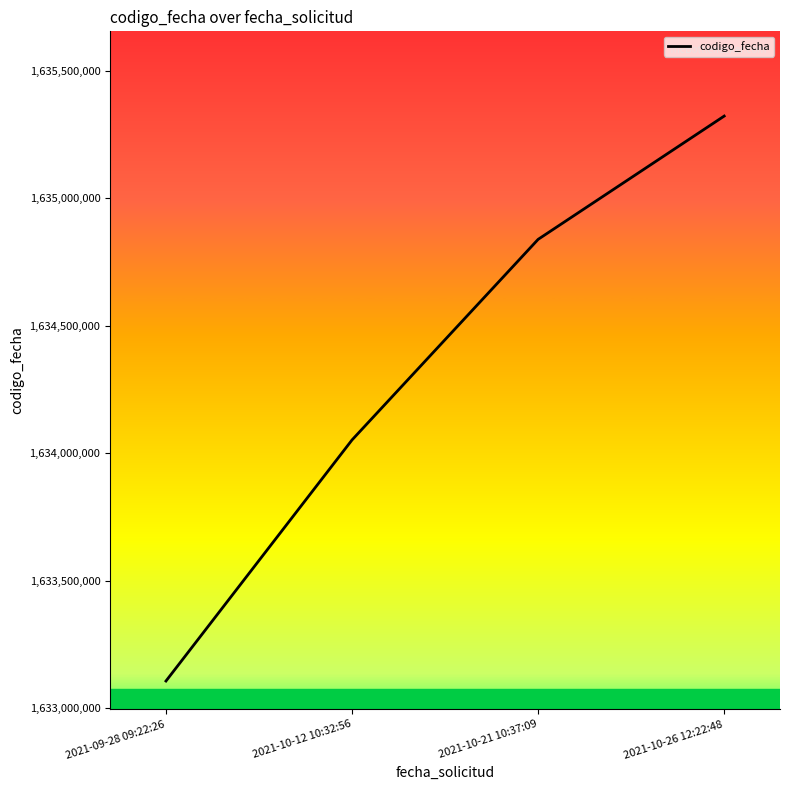

Reading right to left, what are all the values shown in this chart?

2021-10-26 12:22:48=1635323365	2021-10-21 10:37:09=1634839357	2021-10-12 10:32:56=1634051986	2021-09-28 09:22:26=1633105541